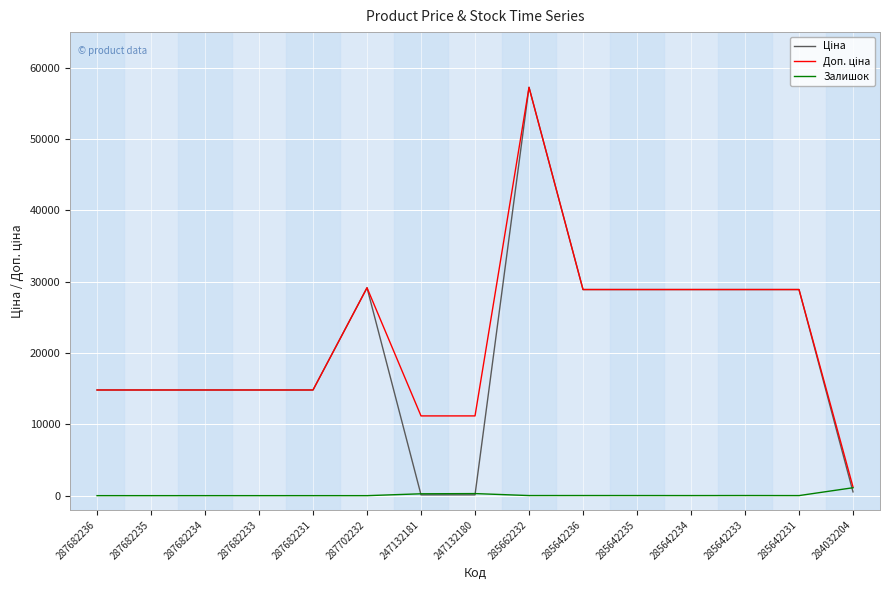

At which category is the sum across all series the highest?

285662232